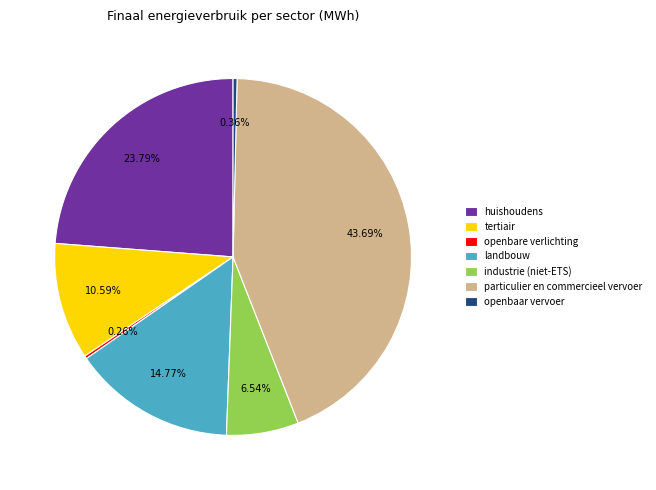

Is there any slice that represents more than half of the pie?

No